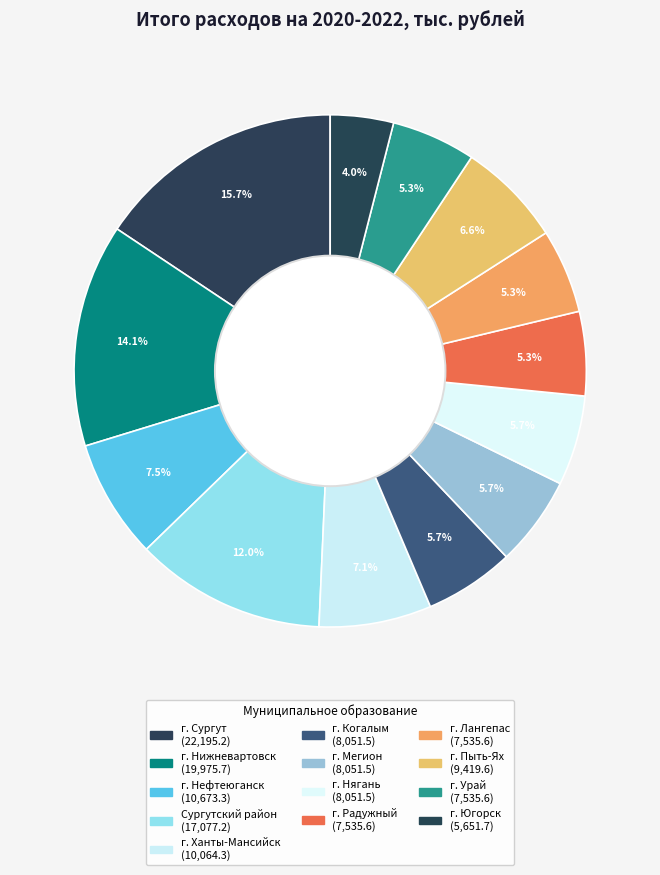

True or false: г. Нягань accounts for 6% of the total.

True